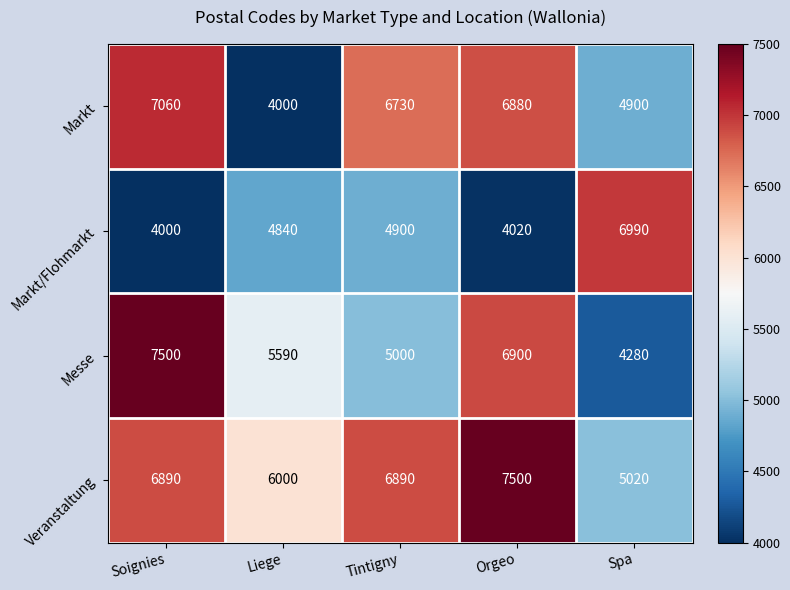

True or false: Markt/Flohmarkt has a value of 4000 at Soignies.

True